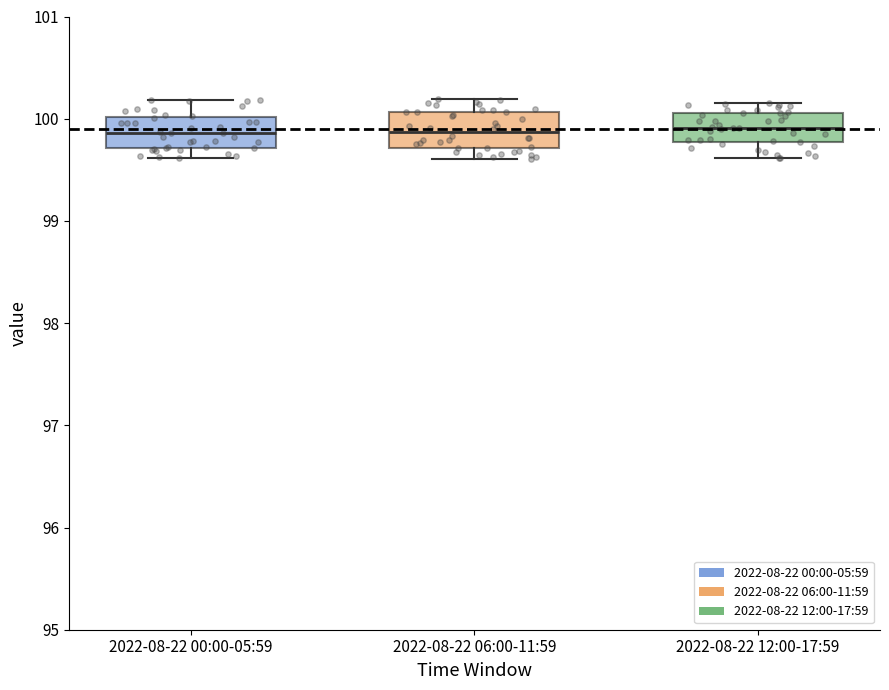

Reading left to right, read every box against the y-axis: the position of its median line, the range the box covers, and the ends of its whiskers. The values are not printed on the chart, so give them approximately, as read against the axis.

2022-08-22 00:00-05:59: median 99.9, box 99.7 to 100.0, whiskers 99.6 to 100.2
2022-08-22 06:00-11:59: median 99.9, box 99.7 to 100.1, whiskers 99.6 to 100.2
2022-08-22 12:00-17:59: median 99.9, box 99.8 to 100.1, whiskers 99.6 to 100.2